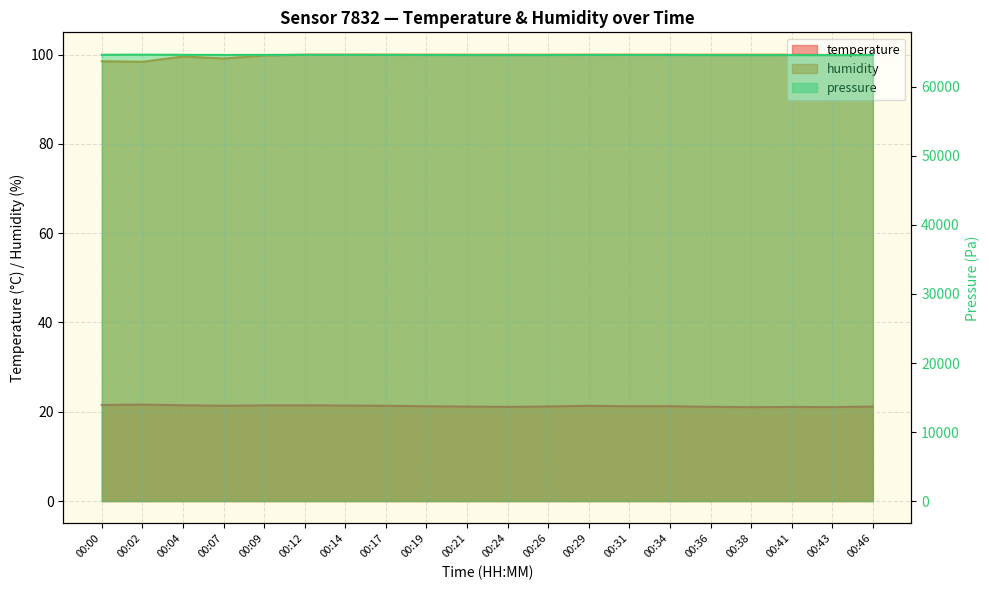

What is the maximum value for humidity?

100.0